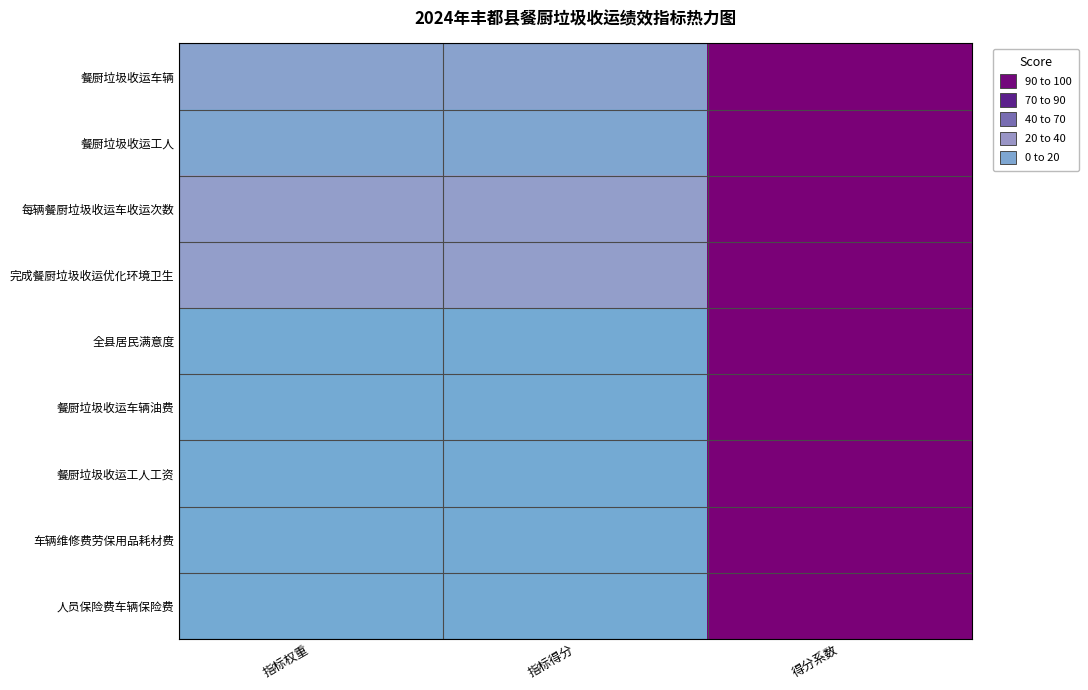

Reading left to right, what are all the values shown in this chart?

餐厨垃圾收运车辆: 指标权重=15	指标得分=15	得分系数=100
餐厨垃圾收运工人: 指标权重=10	指标得分=10	得分系数=100
每辆餐厨垃圾收运车收运次数: 指标权重=20	指标得分=20	得分系数=100
完成餐厨垃圾收运优化环境卫生: 指标权重=20	指标得分=20	得分系数=100
全县居民满意度: 指标权重=5	指标得分=5	得分系数=100
餐厨垃圾收运车辆油费: 指标权重=5	指标得分=5	得分系数=100
餐厨垃圾收运工人工资: 指标权重=5	指标得分=5	得分系数=100
车辆维修费劳保用品耗材费: 指标权重=5	指标得分=5	得分系数=100
人员保险费车辆保险费: 指标权重=5	指标得分=5	得分系数=100